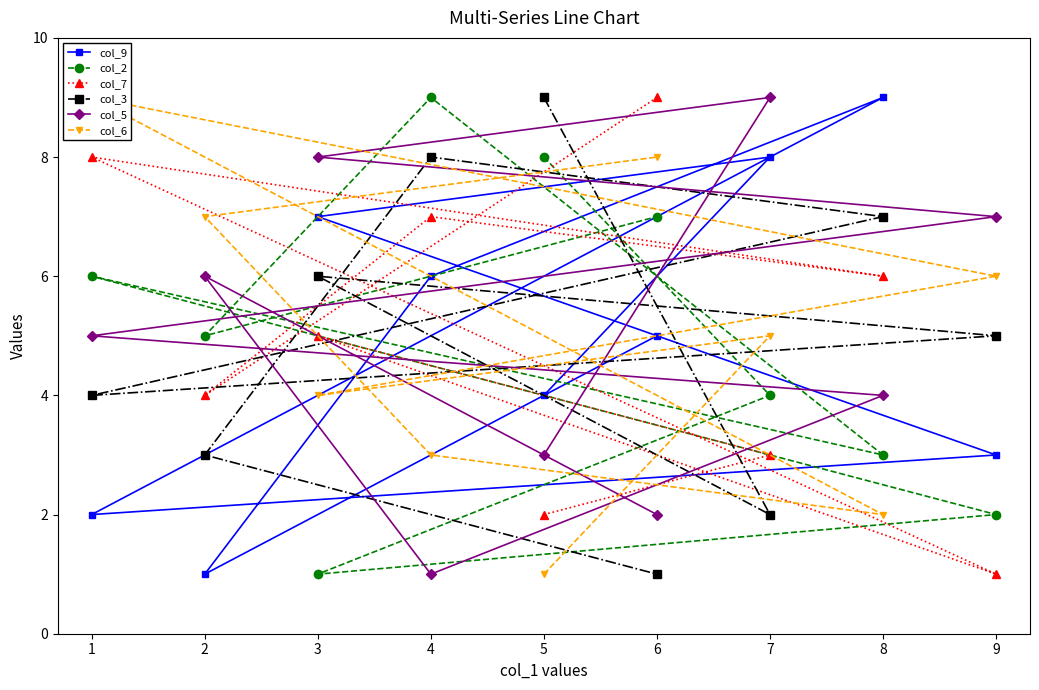

Which category has the lowest value in the col_3 series?

6